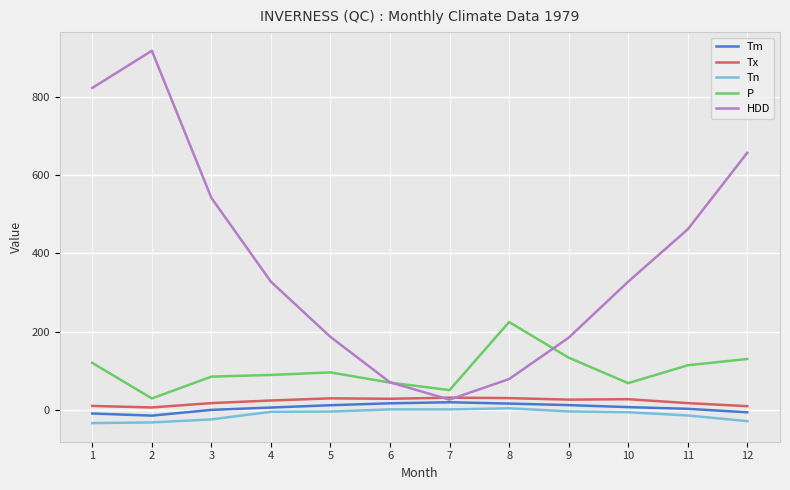

What is the total value across all series at 6?

186.1